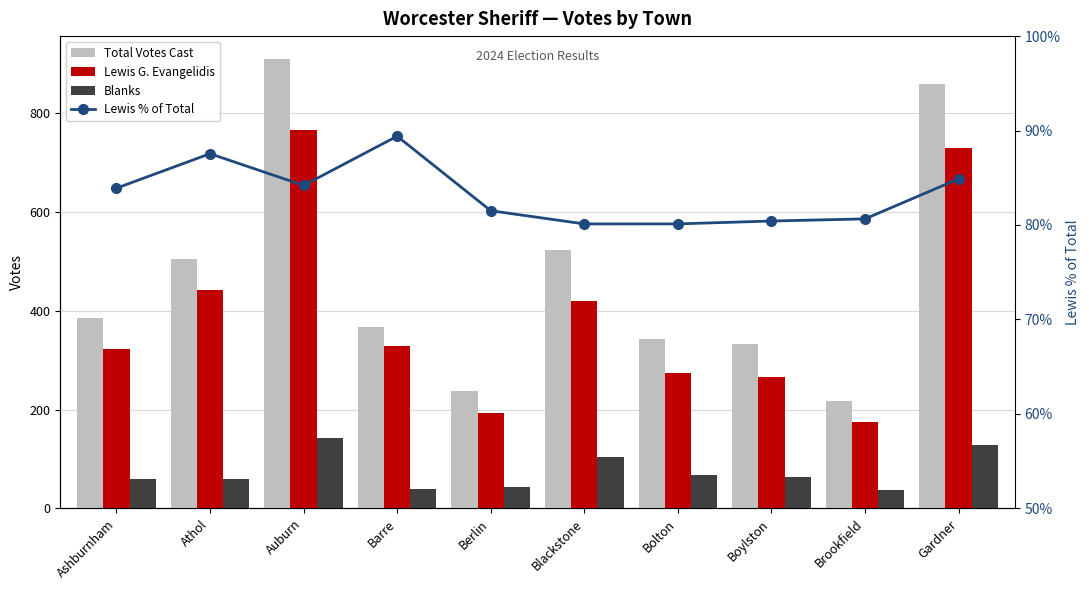

At which category is the sum across all series the highest?

Auburn